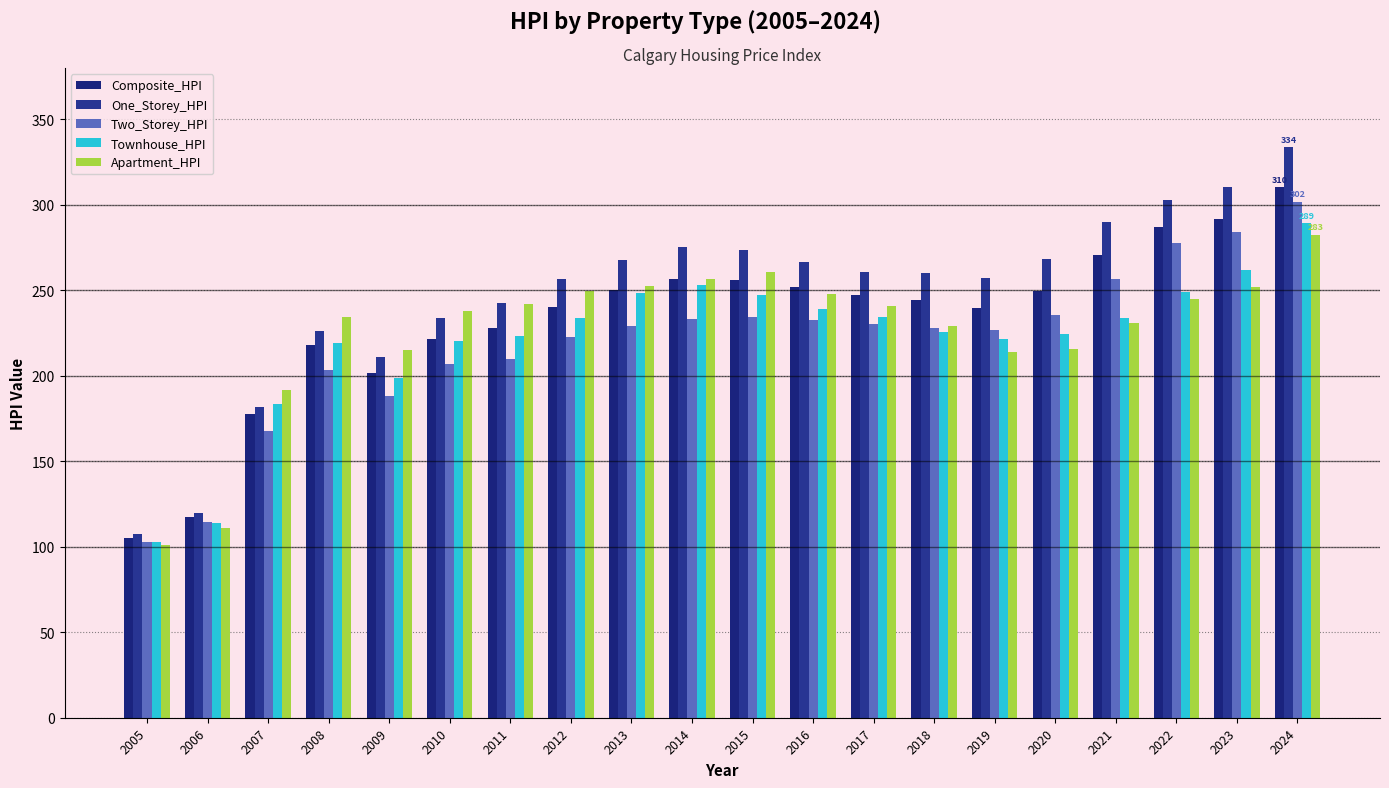

Is it true that Apartment_HPI equals 400.8 at 2017?

False